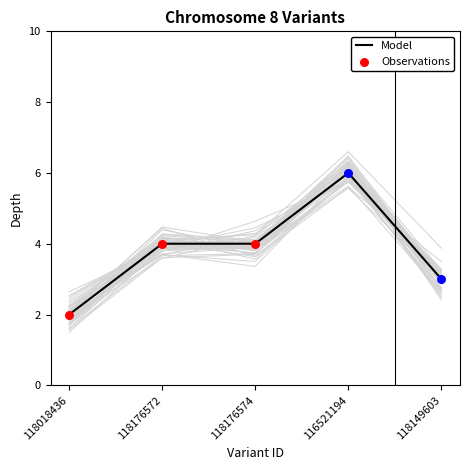

What is the change in value from 118176574 to 116521194?

+2